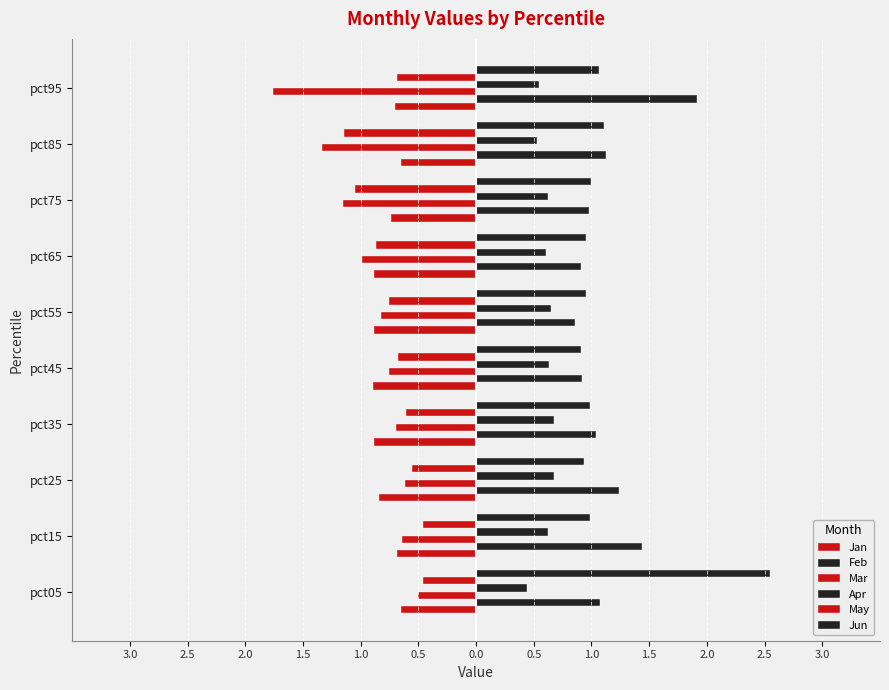

What are all the series names shown in the legend?

Jan, Feb, Mar, Apr, May, Jun